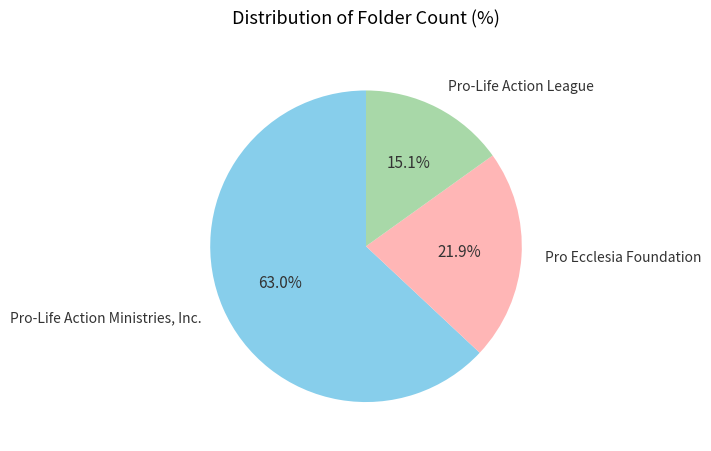

To the nearest percent, what is the average slice percentage?

33%